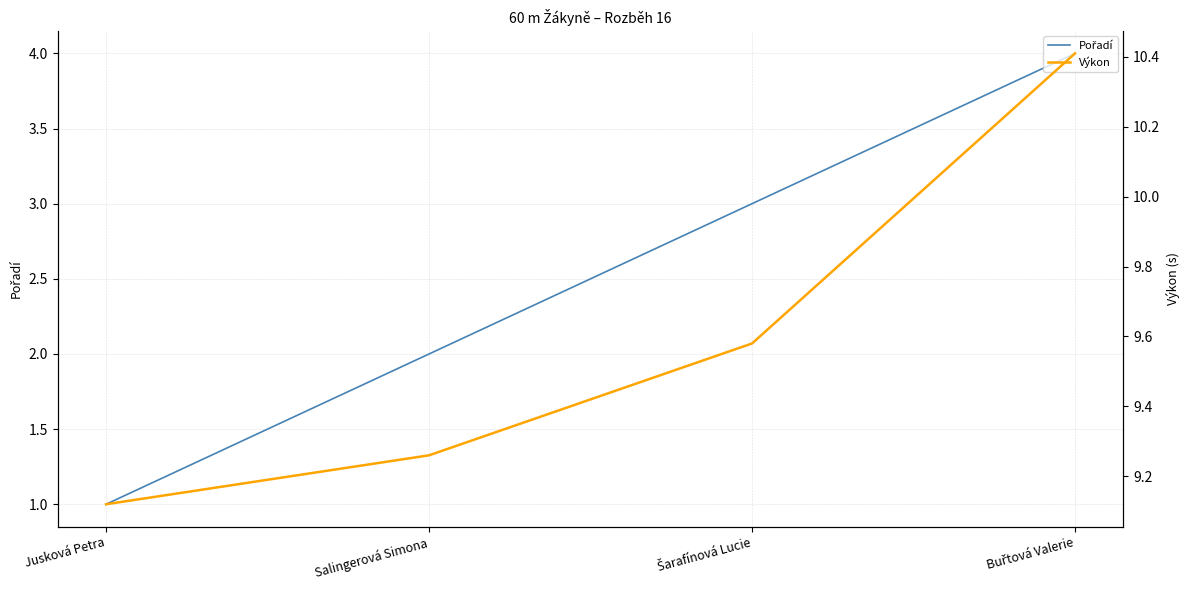

List the series in order of their peak value, highest first.

Výkon, Pořadí